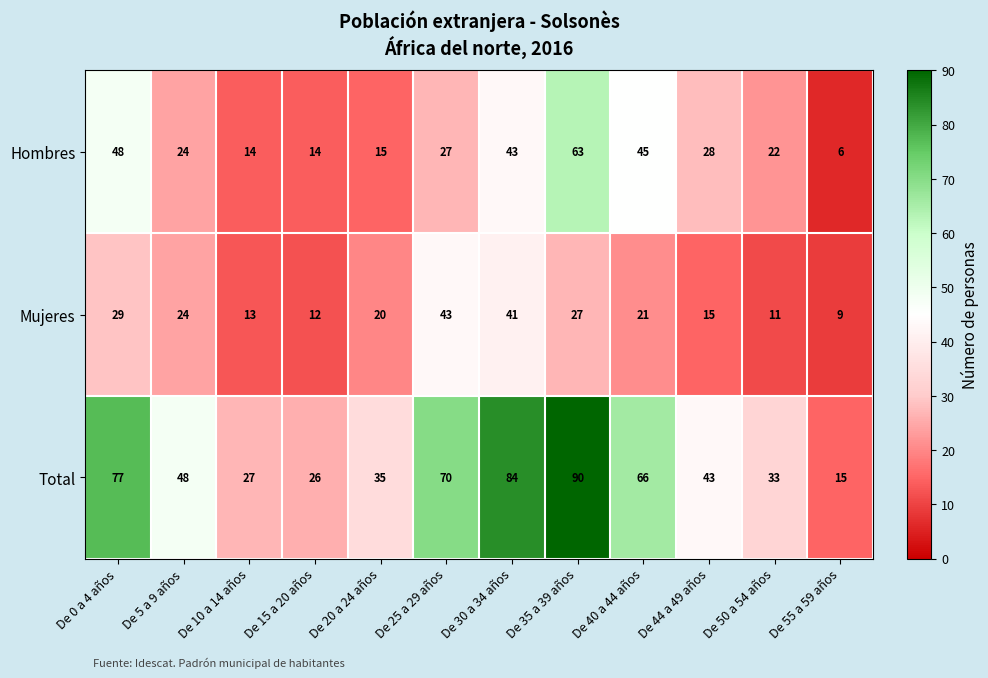

Is it true that Hombres equals 37 at De 25 a 29 años?

False